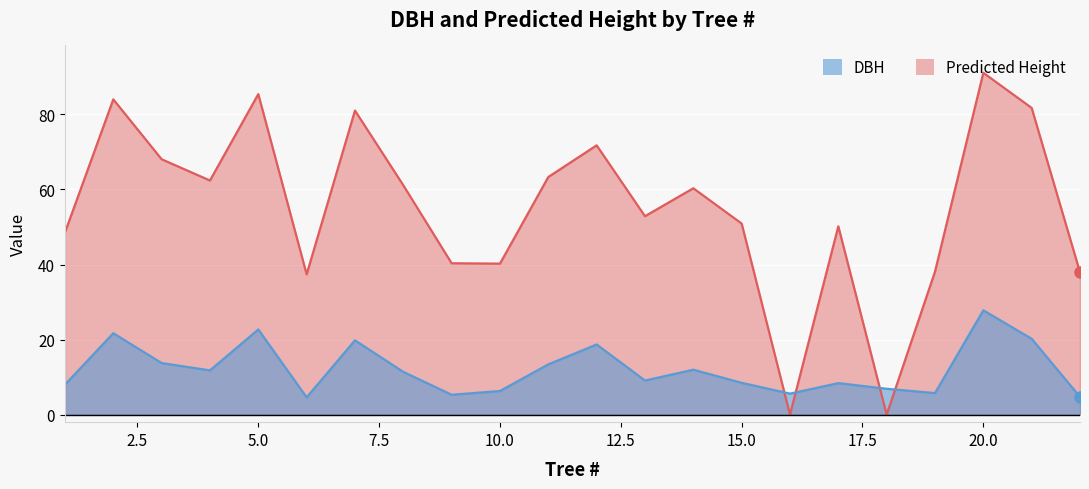

At which category does Predicted Height reach its first local valley?

4